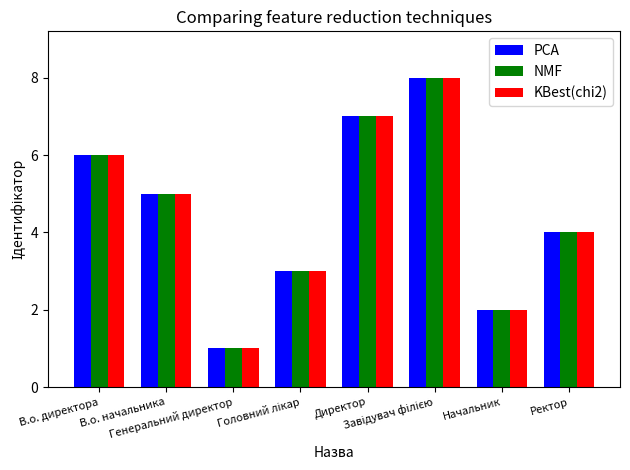

What is the maximum value shown in the chart?

8